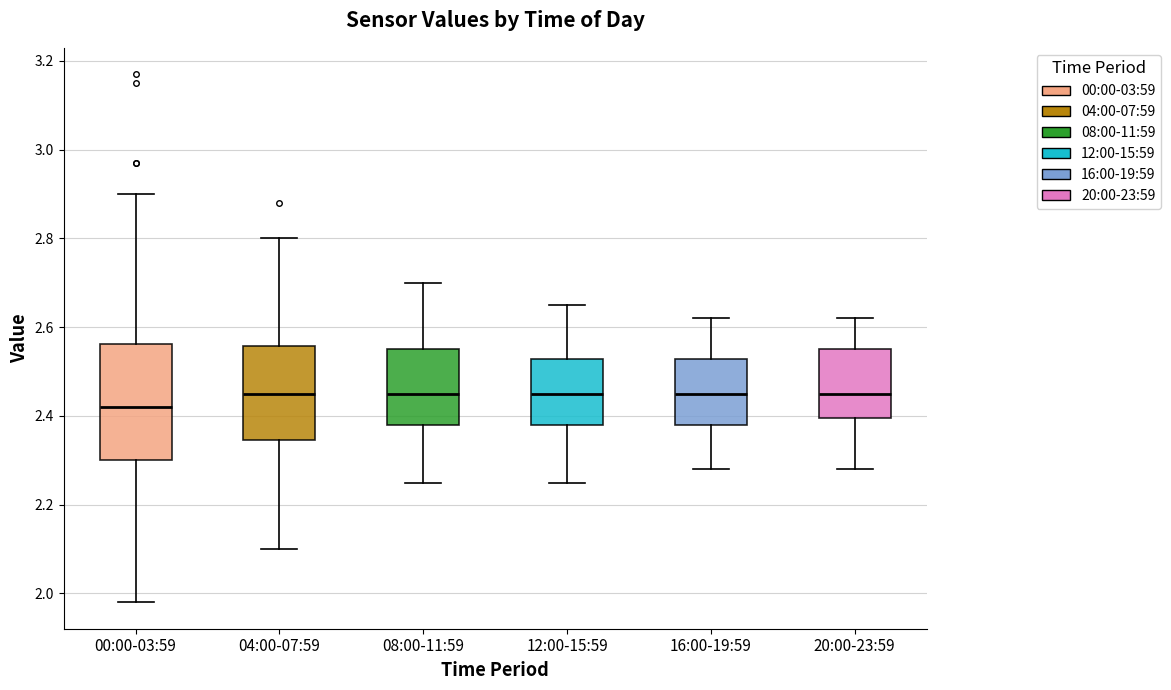

Where is the upper edge of the box for 08:00-11:59 on the y-axis? The values are not printed on the chart, so give them approximately, as read against the axis.

2.56